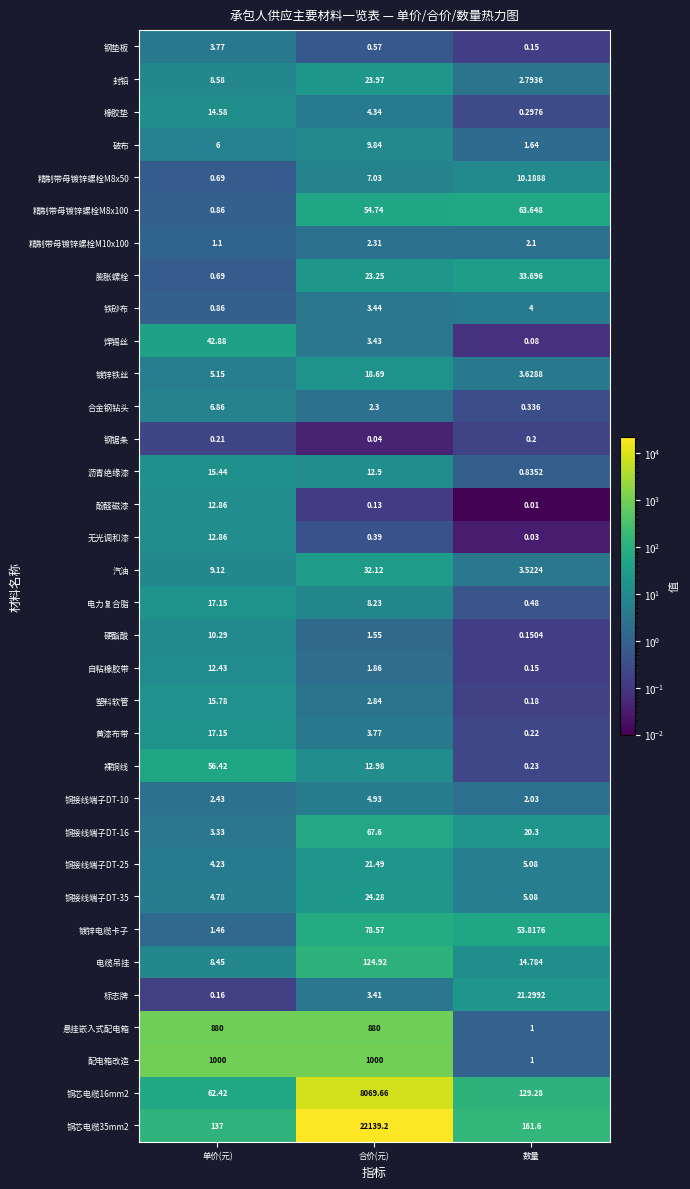

List the labels in order of 铜接线端子DT-35 value, largest first.

合价(元), 数量, 单价(元)